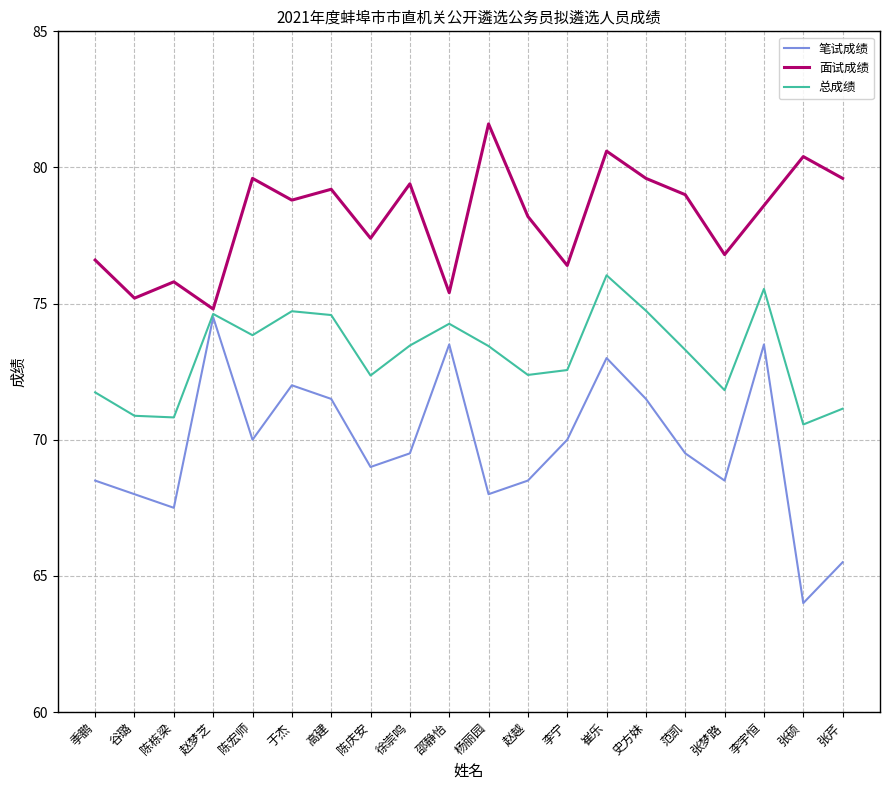

How many interior local peaks does the 总成绩 series have?

5